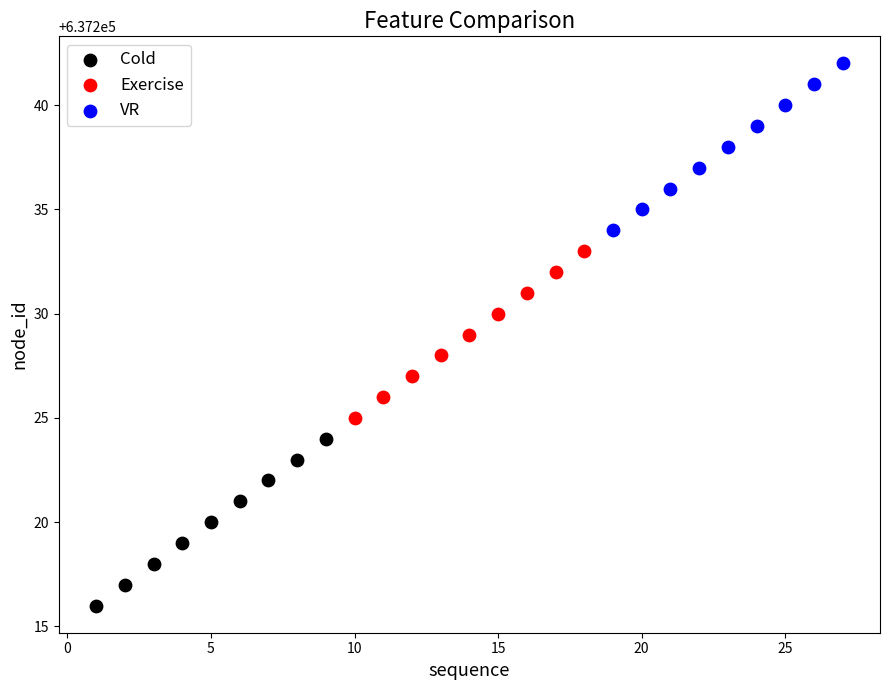

Which series contains the lowest Y value?

Cold